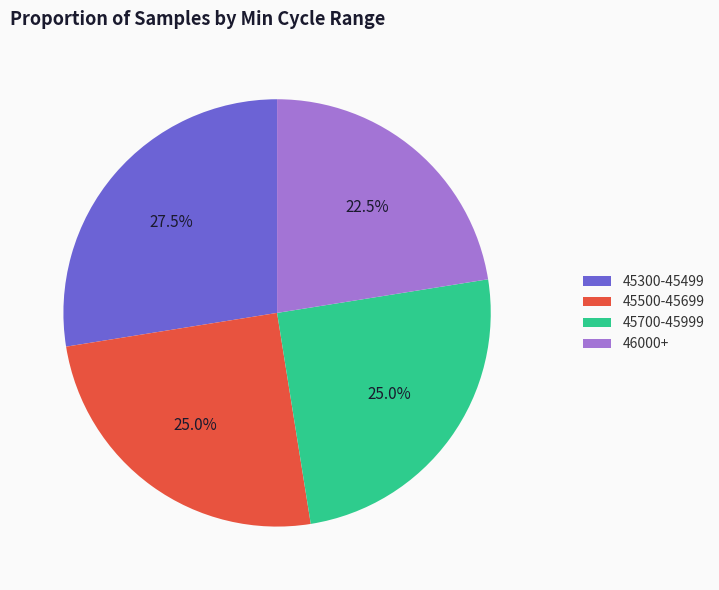

Does 45500-45699 represent more than half of the total?

No